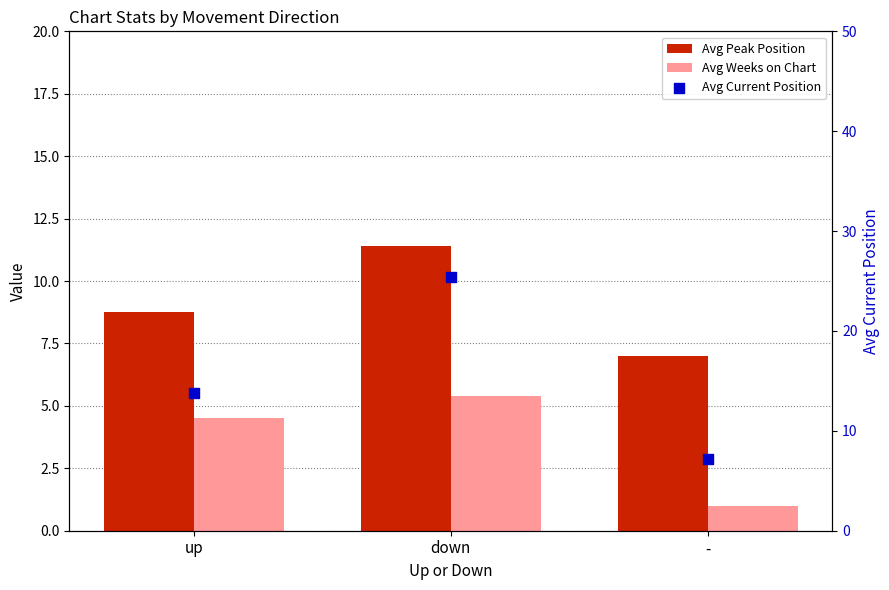

Which series reaches the maximum Y coordinate?

Avg Current Position